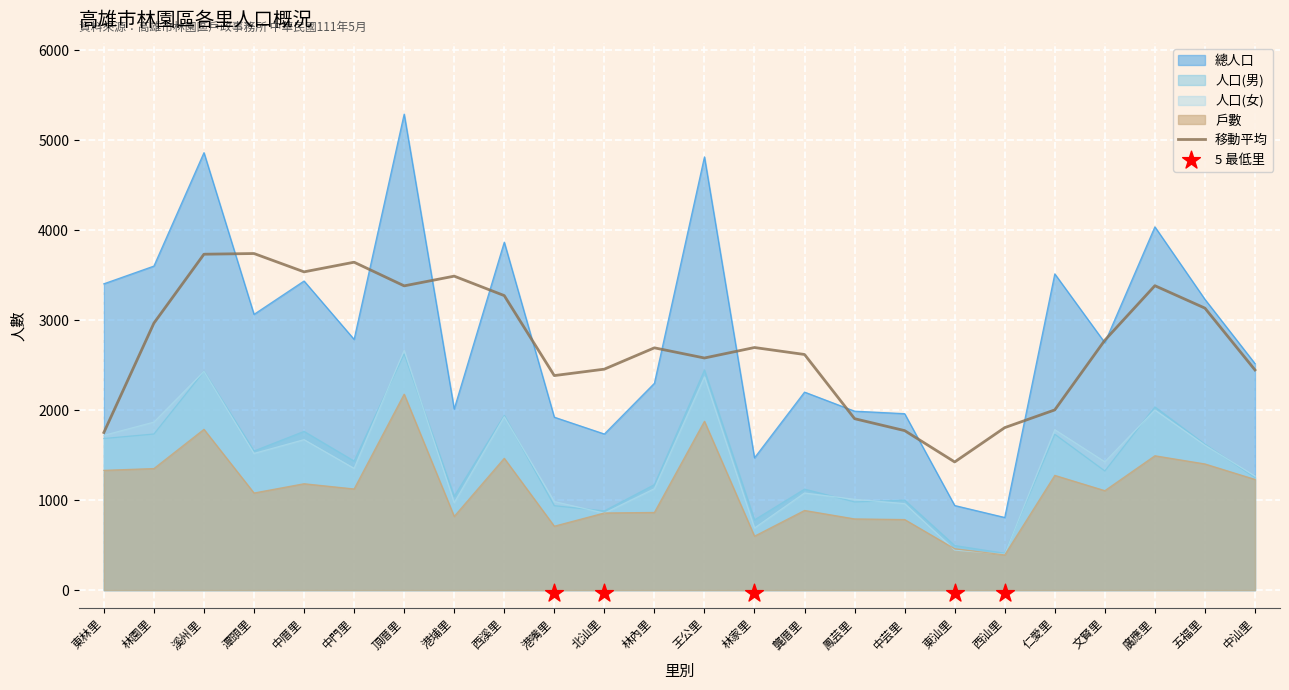

At which category is the sum across all series the highest?

頂厝里